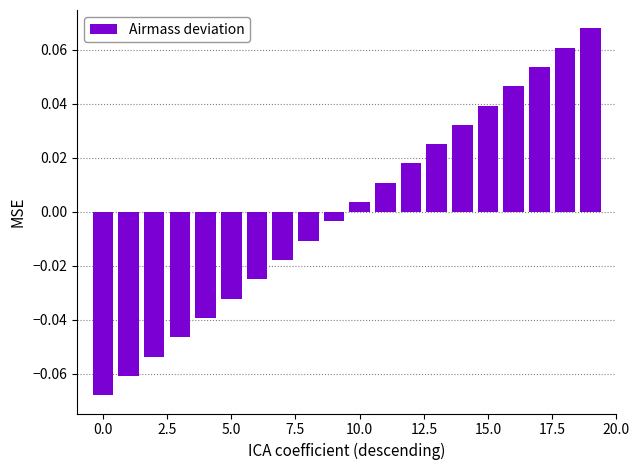

Which has a higher value, 0.0 or 5.0?

5.0